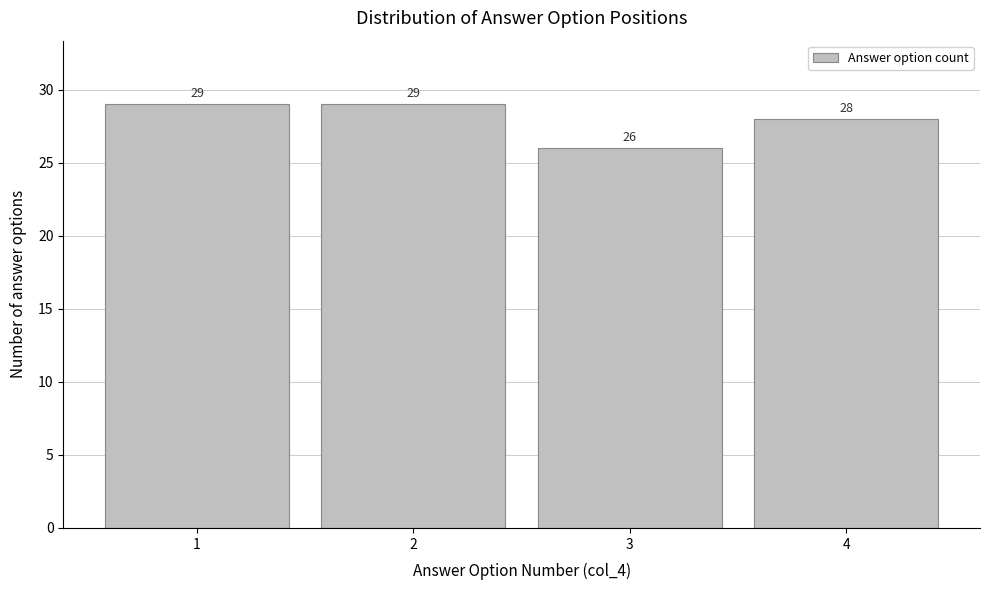

What is the height of the bar covering 1.5 to 2.5 on the x-axis?

29